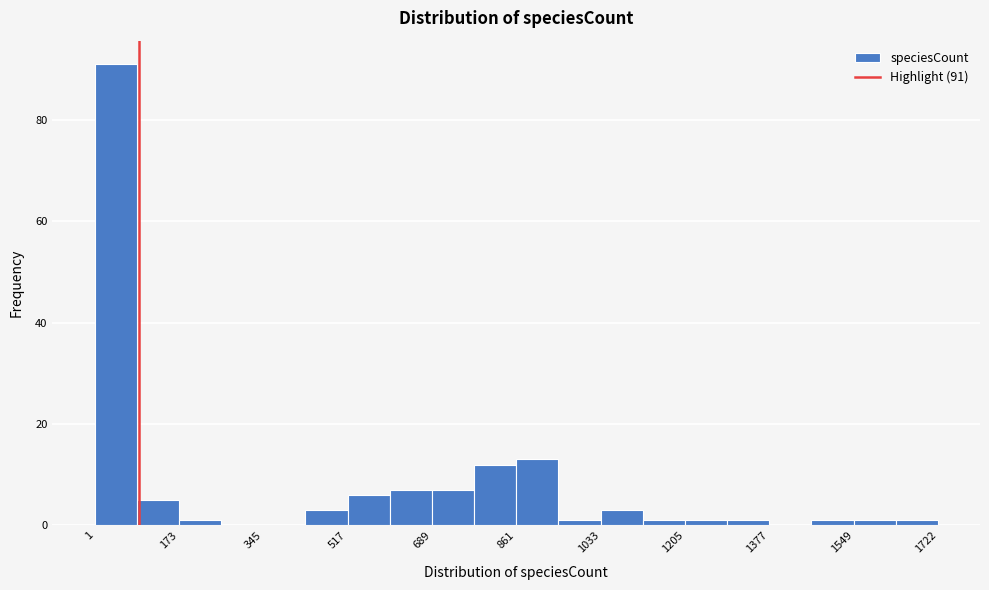

Over which range of the x-axis is the bar tallest?

0 to 80